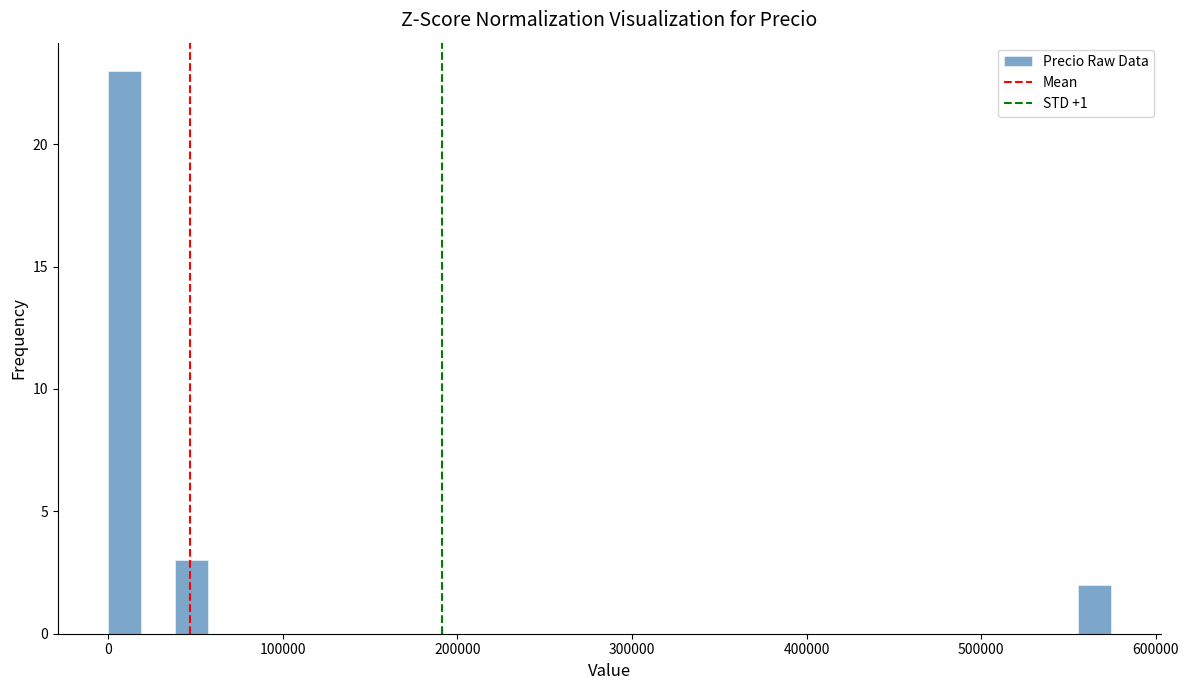

Read against the x-axis, roughly where is the centre of the tallest bar?

10000